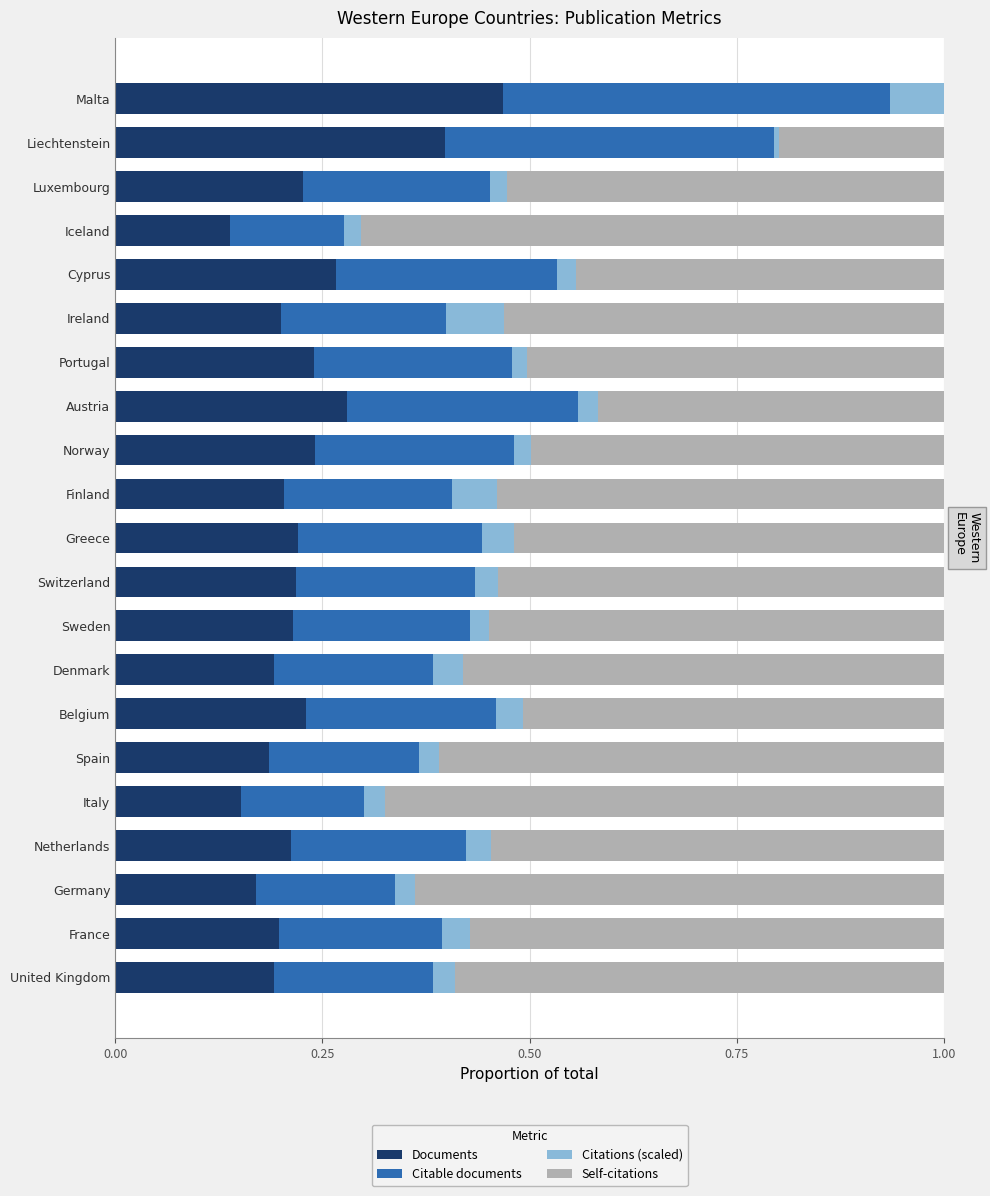

The value of Documents at Portugal is 0.1. True or false?

False